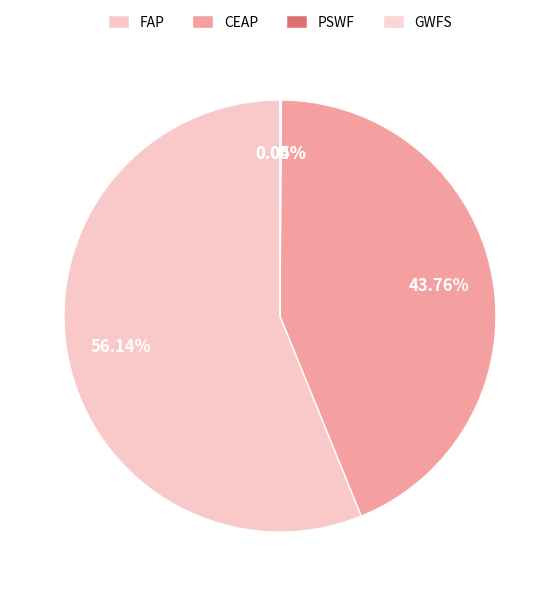

What is the largest slice in the pie chart?

FAP